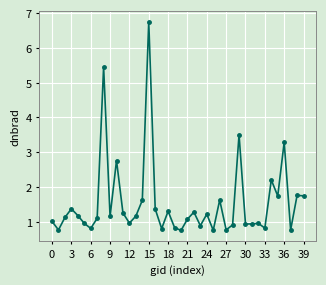

How many points are lower than both their immediate neighbors (excluding endpoints)?

13